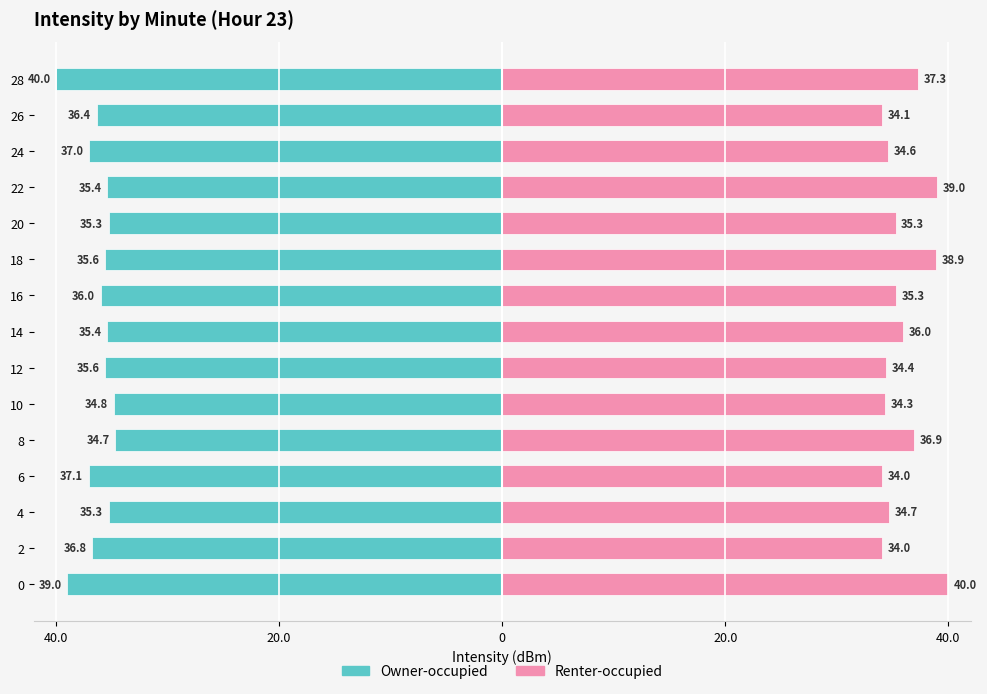

Count the number of data series in this chart.

2